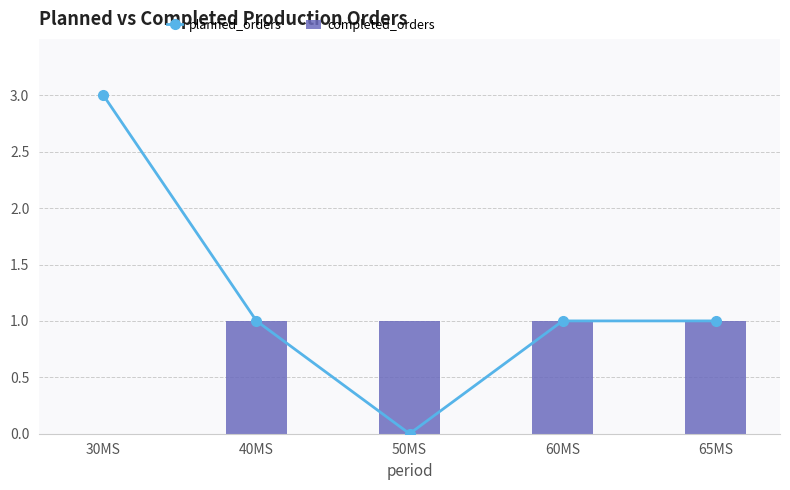

What position from the right is 60MS?

2